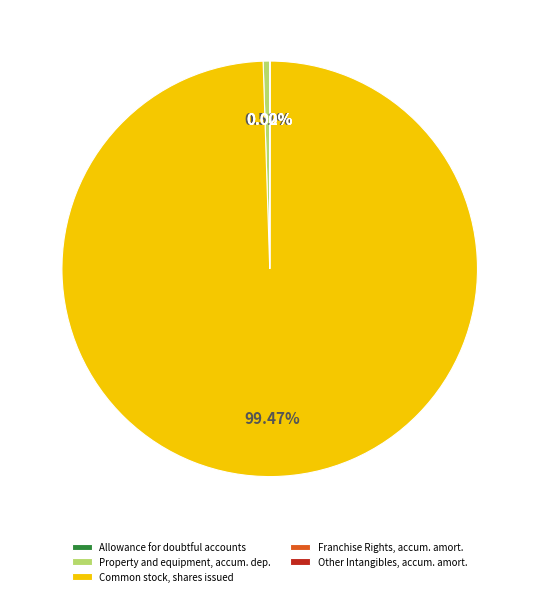

Does Common stock, shares issued represent more than half of the total?

Yes